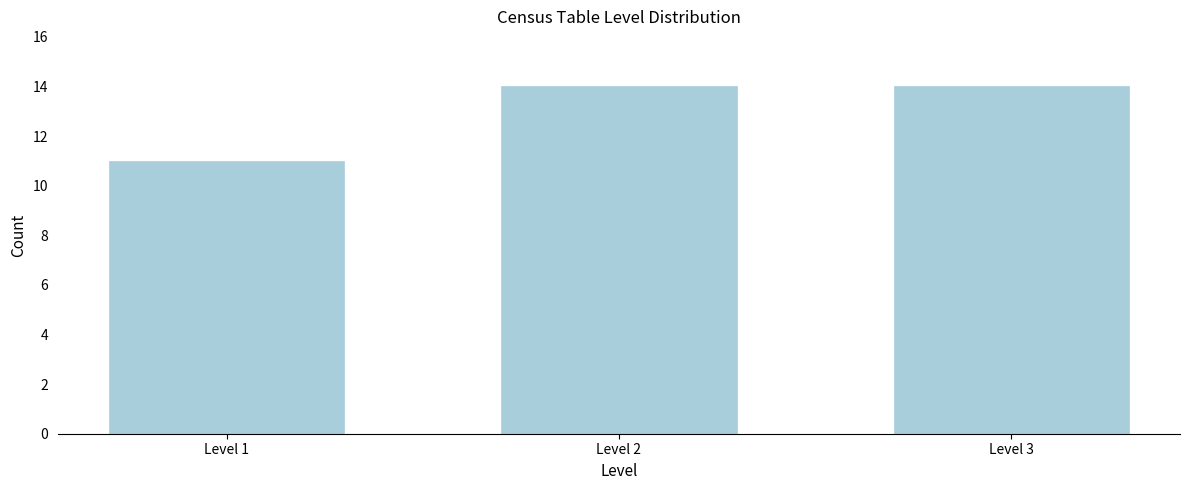

Reading right to left, transcribe all the data shown in this chart.

Level 3=14	Level 2=14	Level 1=11